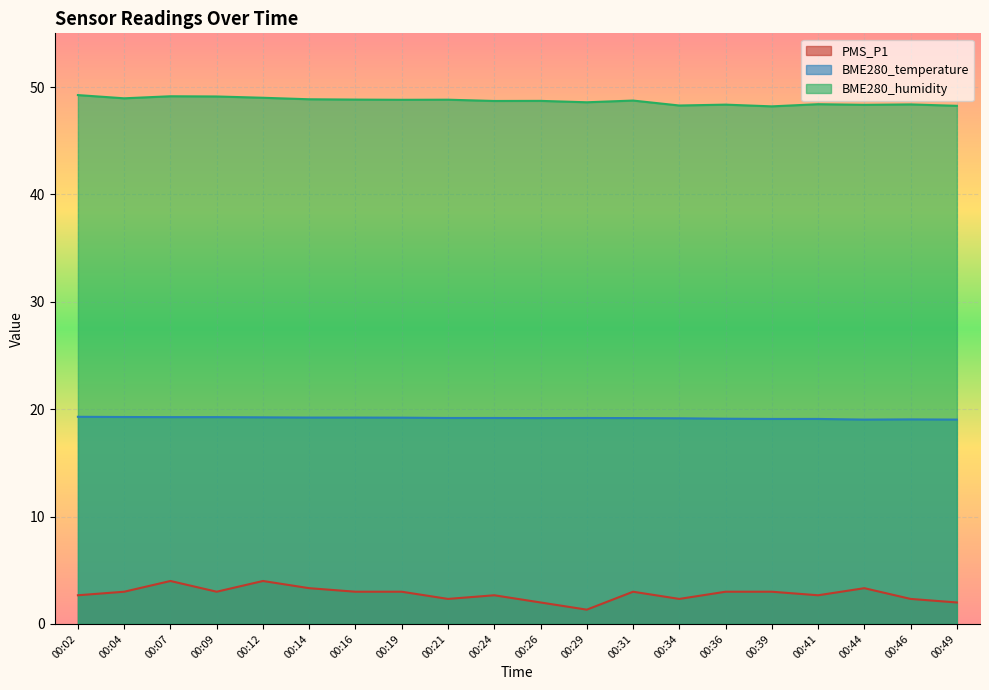

Reading left to right, list all the values displayed in this chart.

PMS_P1: 2.7	3.0	4.0	3.0	4.0	3.3	3.0	3.0	2.3	2.7	2.0	1.3	3.0	2.3	3.0	3.0	2.7	3.3	2.3	2.0
BME280_temperature: 19.3	19.3	19.3	19.3	19.2	19.2	19.2	19.2	19.2	19.2	19.2	19.2	19.2	19.1	19.1	19.1	19.1	19.0	19.1	19.0
BME280_humidity: 49.2	49.0	49.1	49.1	49.0	48.9	48.8	48.8	48.8	48.7	48.7	48.6	48.7	48.3	48.4	48.2	48.4	48.3	48.4	48.2